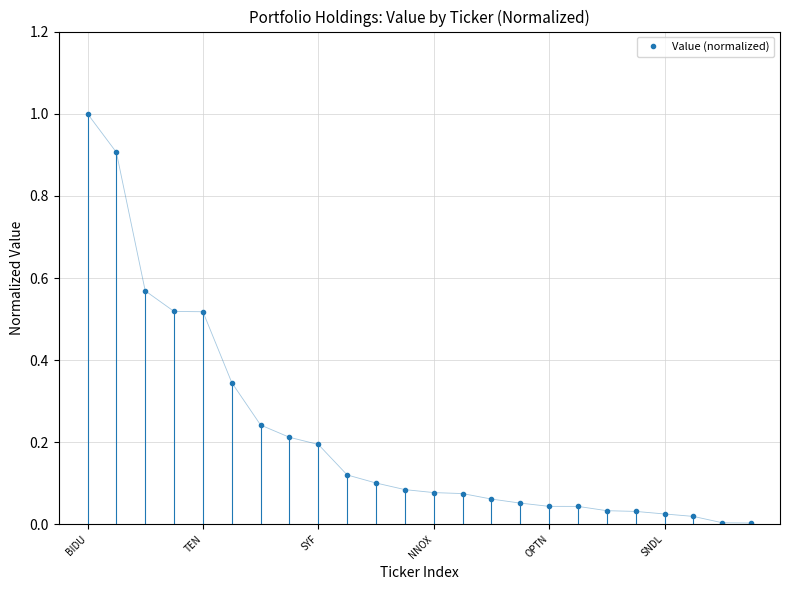

What is the sum of all values?

5.3